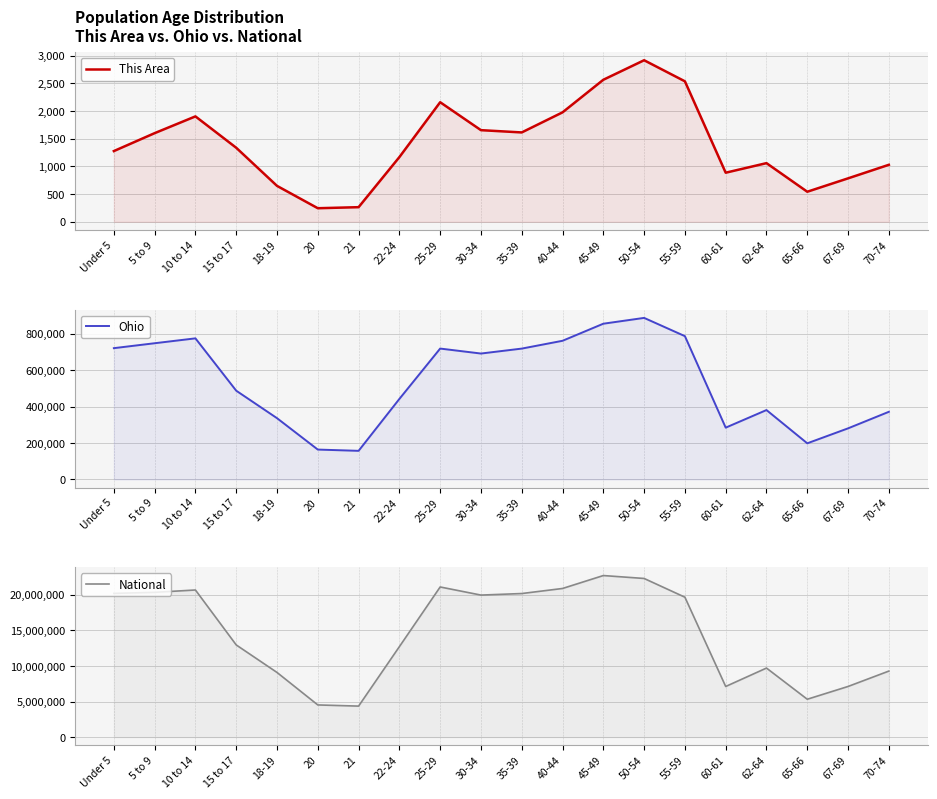

What is the sum of the Ohio values at 45-49 and 60-61?

1139537